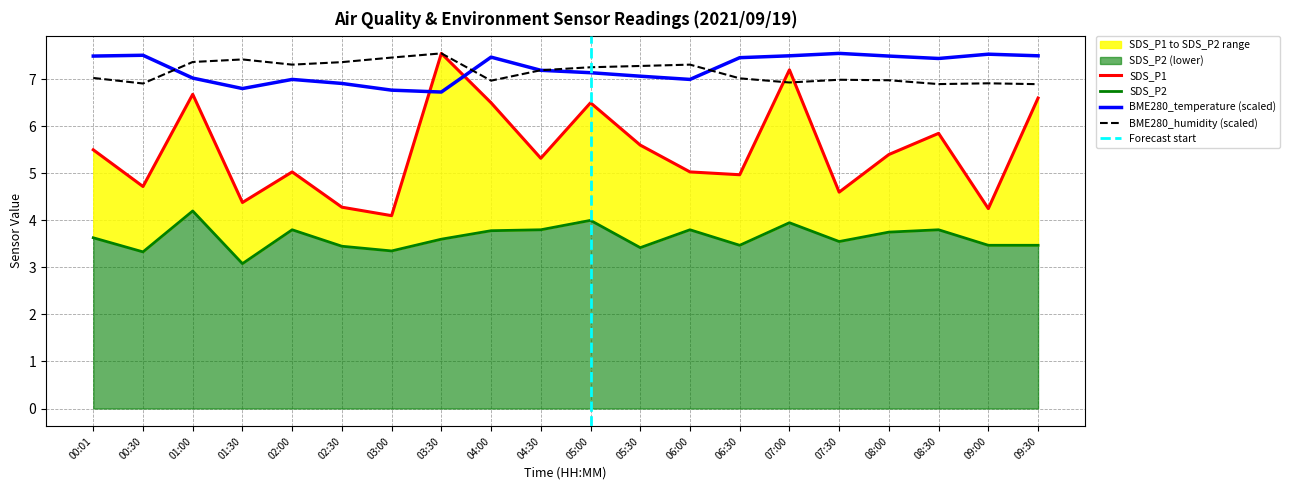

What is the average value of the SDS_P1 series?

5.5